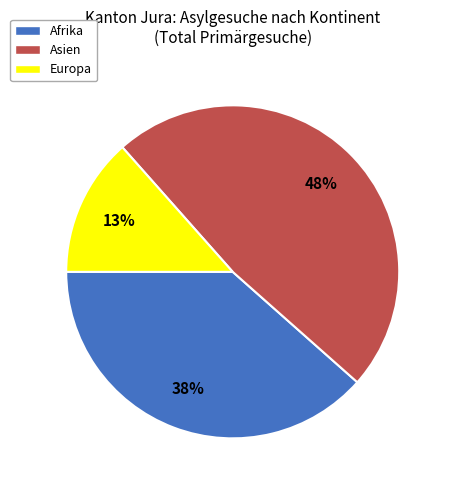

Combined, do Europa and Asien account for over 50%?

Yes